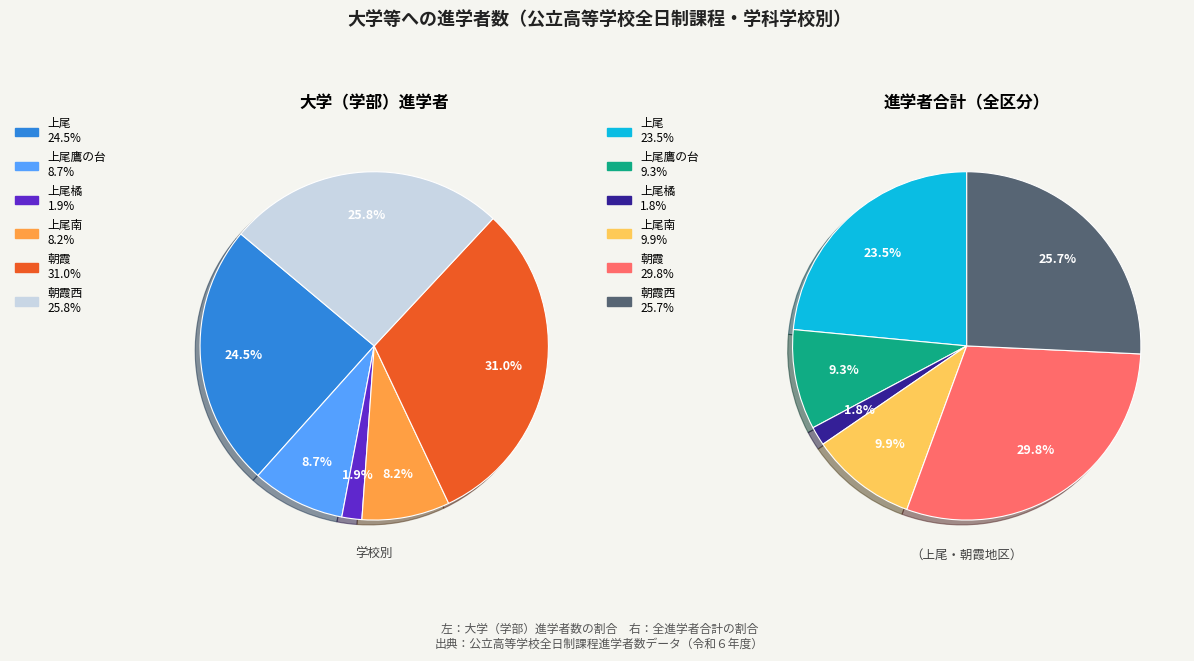

What percentage do 上尾 and 上尾橘 together represent?

26.3%